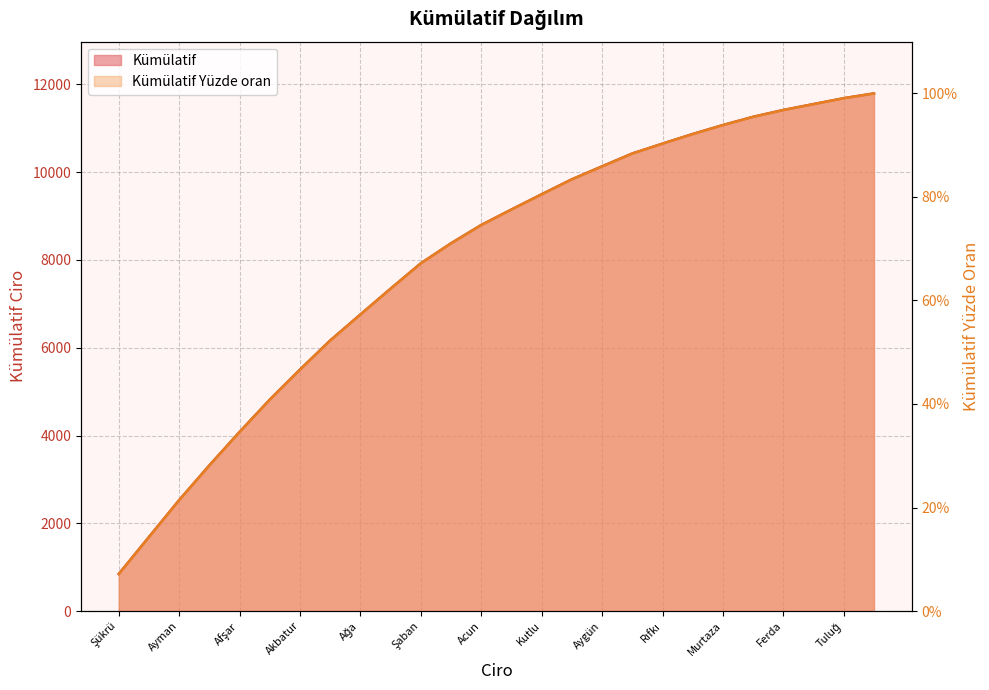

What is the label of the 10th point from the left?

Ferdi